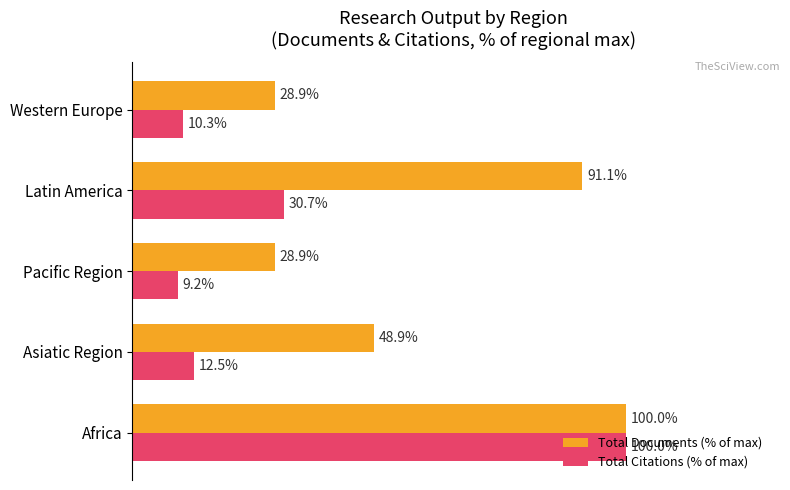

List the labels in order of Total Citations (% of max) value, largest first.

Africa, Latin America, Asiatic Region, Western Europe, Pacific Region